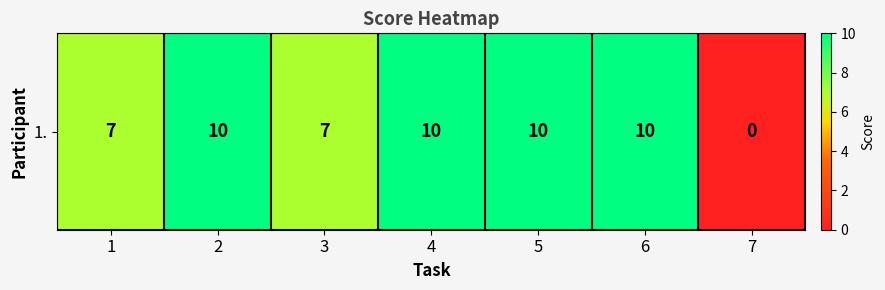

At which label is the value closest to 5?

1